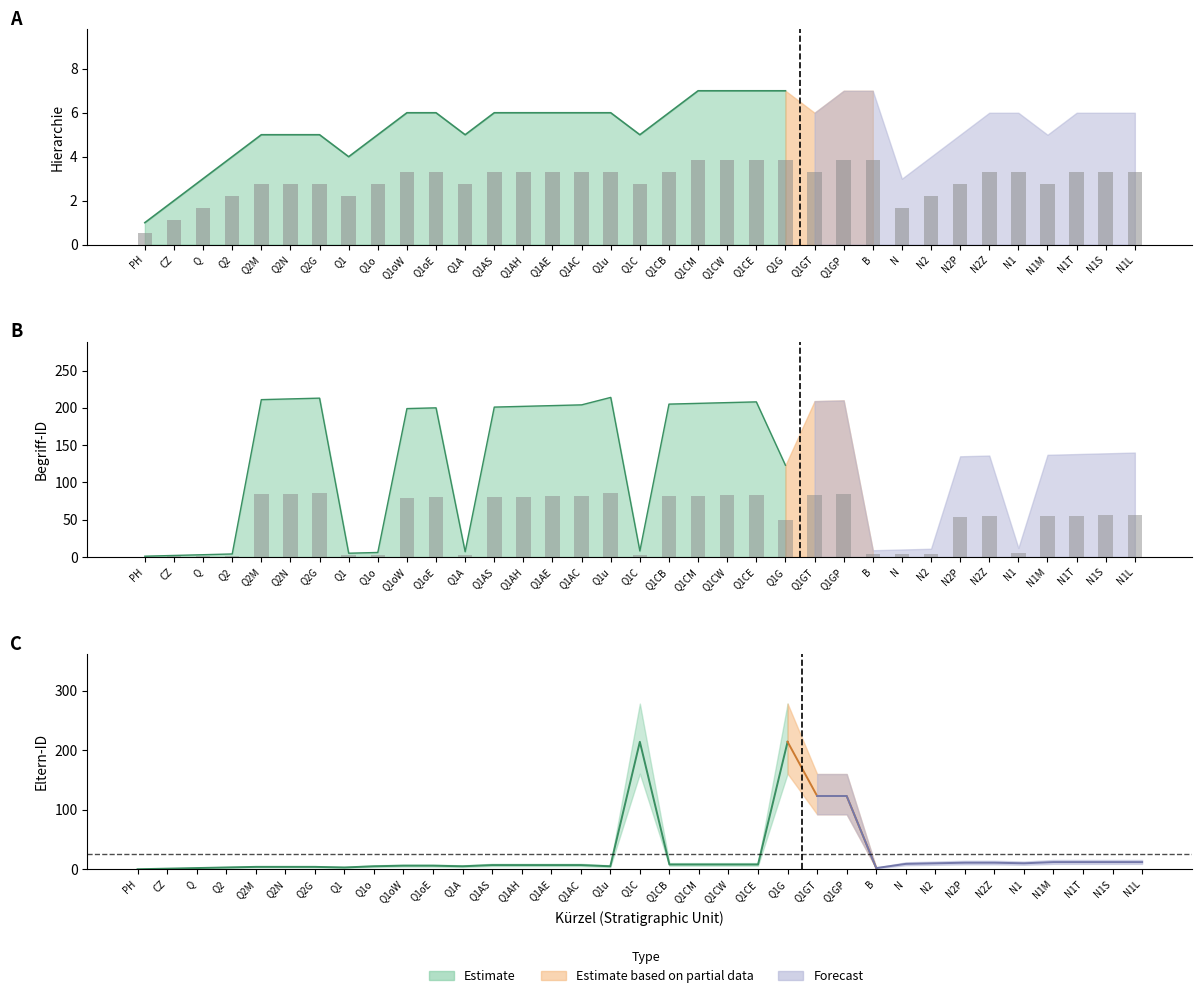

Rank the series at N1 from lowest to highest value.

Hierarchie (bar), Begriff-ID (bar)